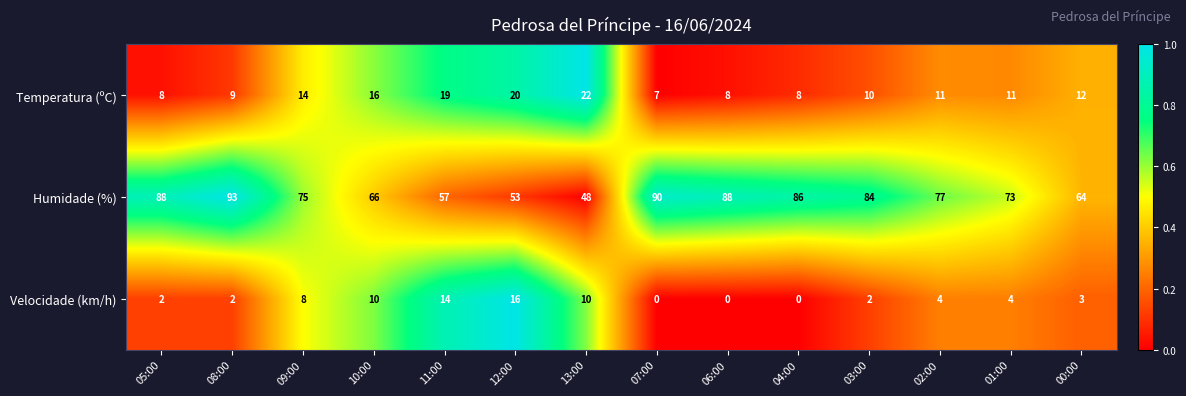

What is the difference between the highest and lowest values at 09:00?

67